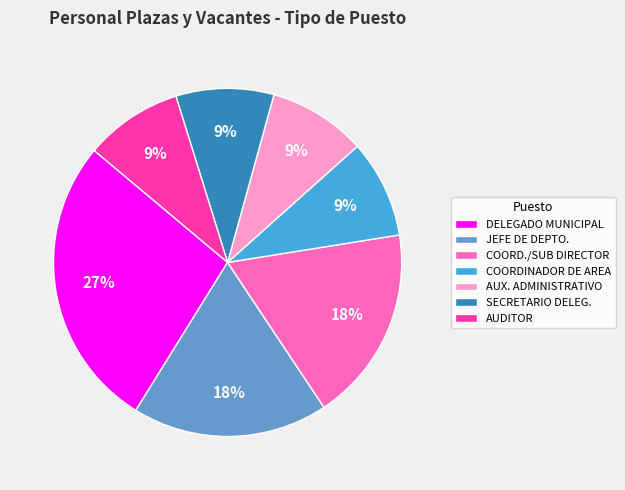

What is the ratio of the value at DELEGADO MUNICIPAL to the value at AUDITOR?

3.0